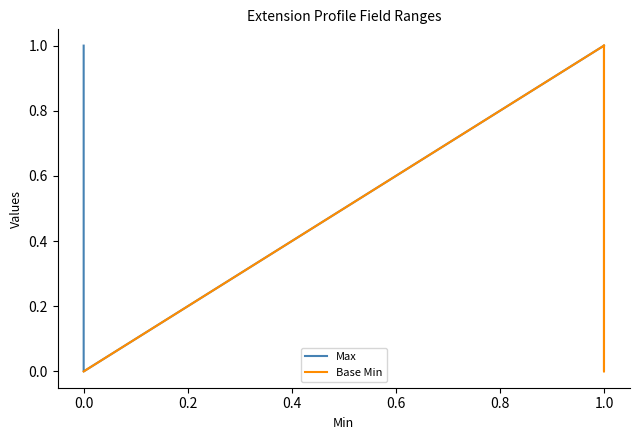

Reading left to right, what are all the values shown in this chart?

Max: 1	1	0	1	1	1
Base Min: 0	0	0	1	0	1